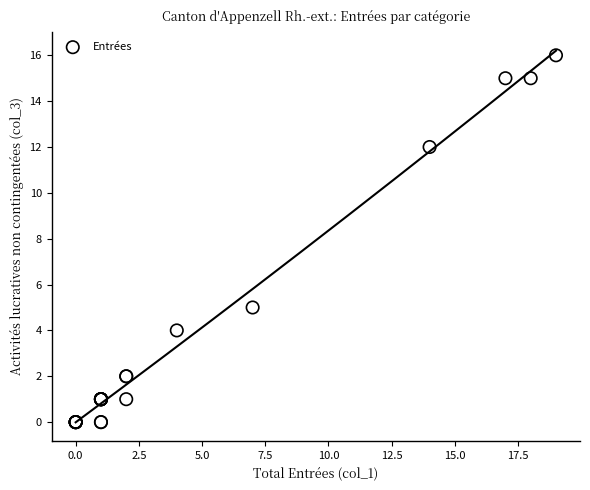

What Y value in the scatter plot is closest to 8?

5